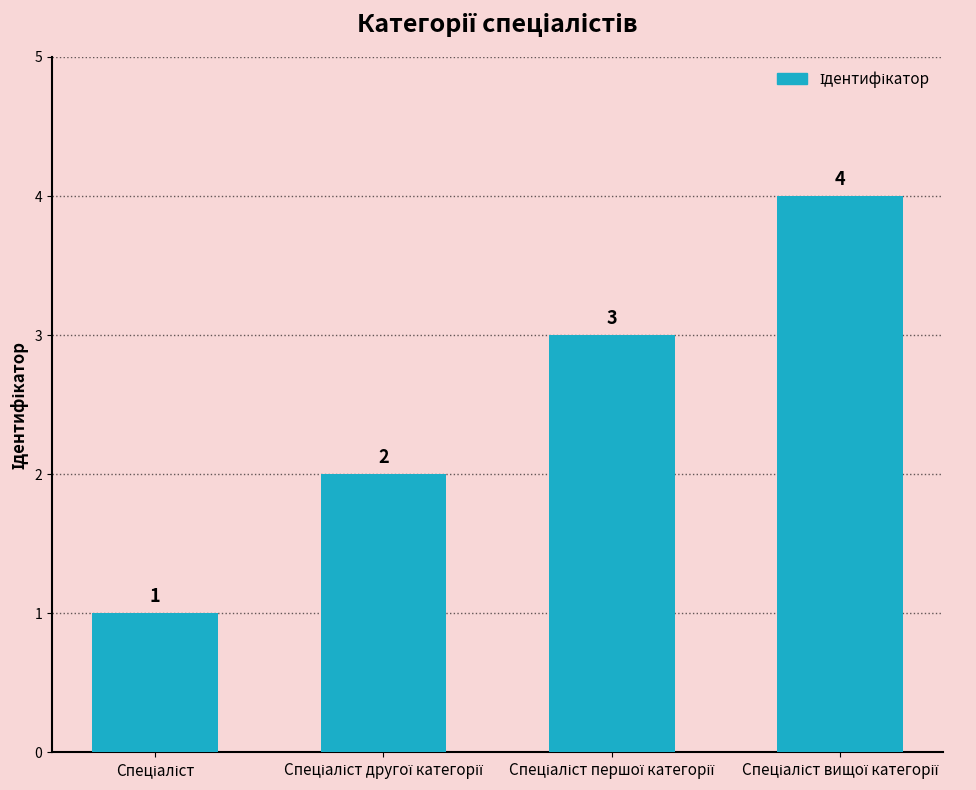

What is the sum of all values?

10